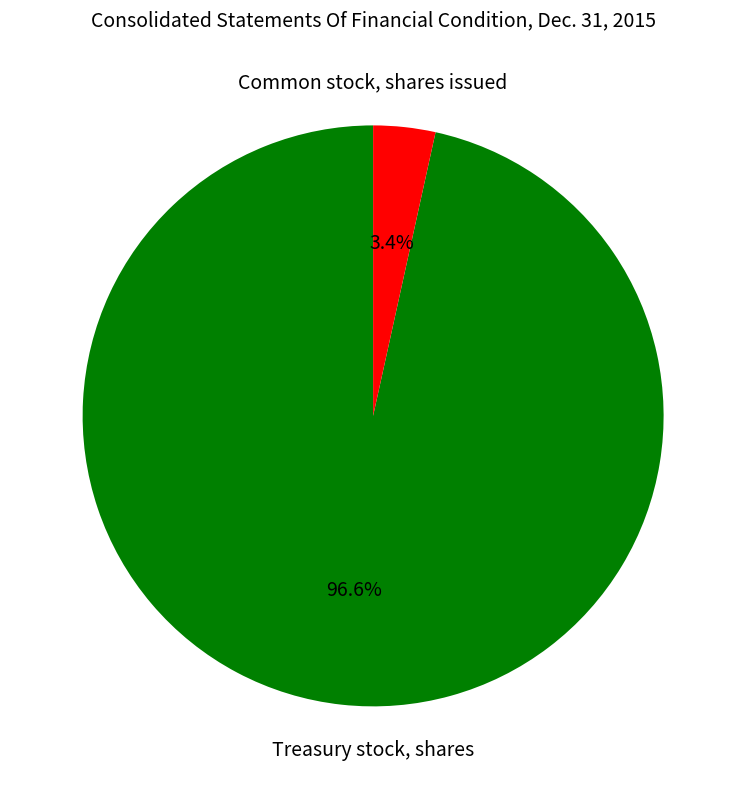

Does any single category account for the majority?

Yes